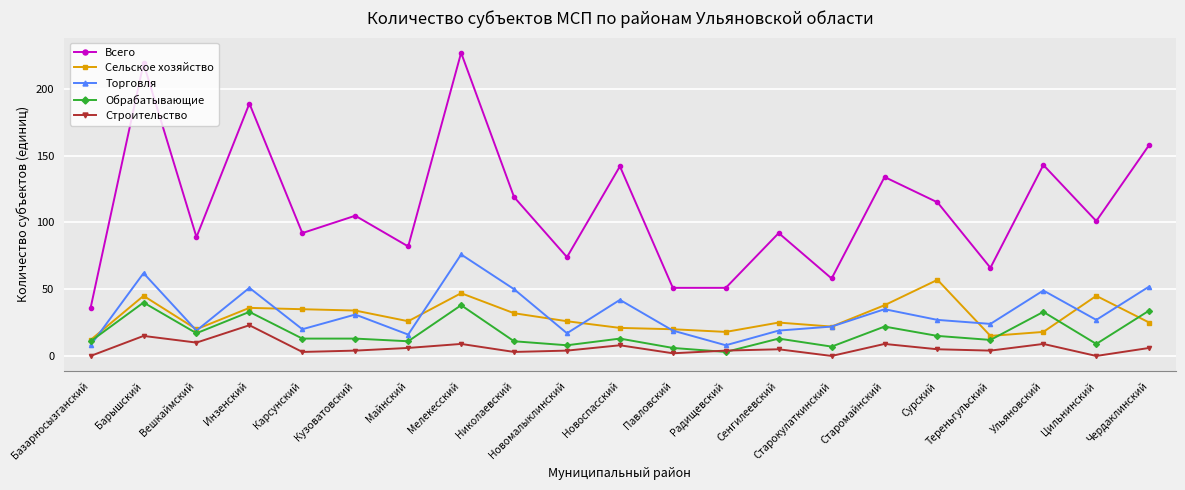

Does the chart have visible grid lines?

Yes